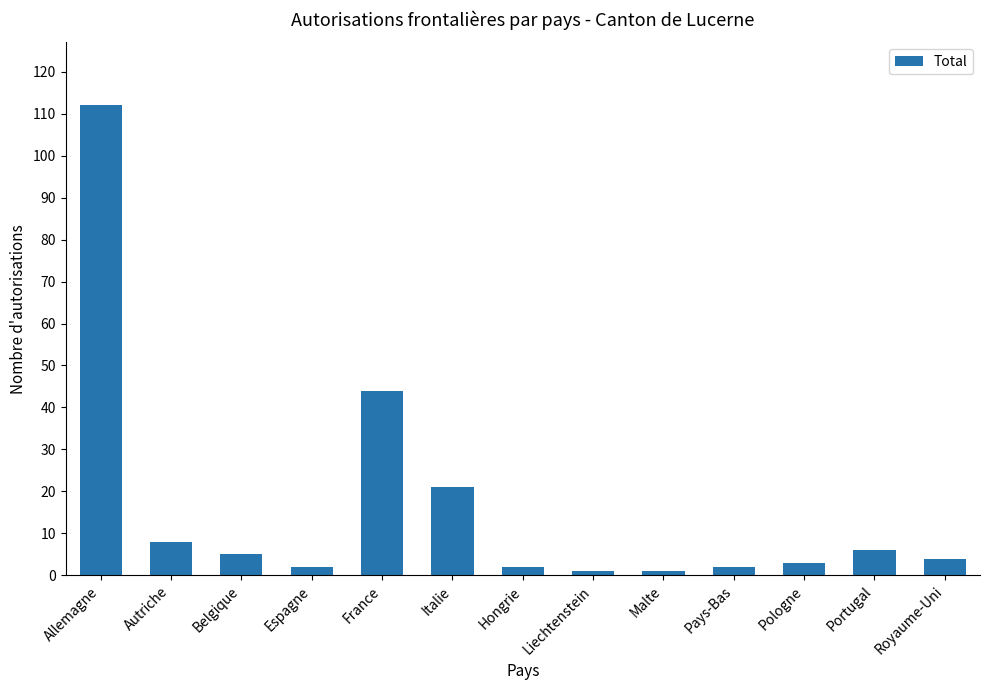

What is the change in value from Belgique to Liechtenstein?

-4